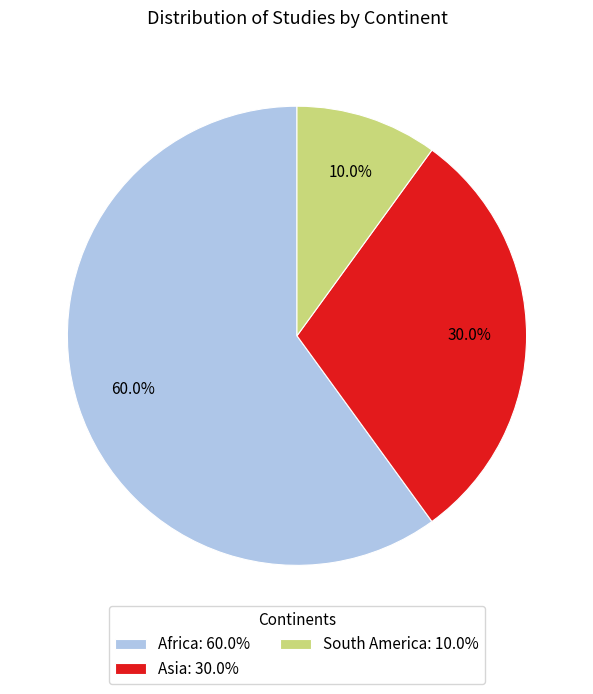

Is there a majority slice in this chart?

Yes